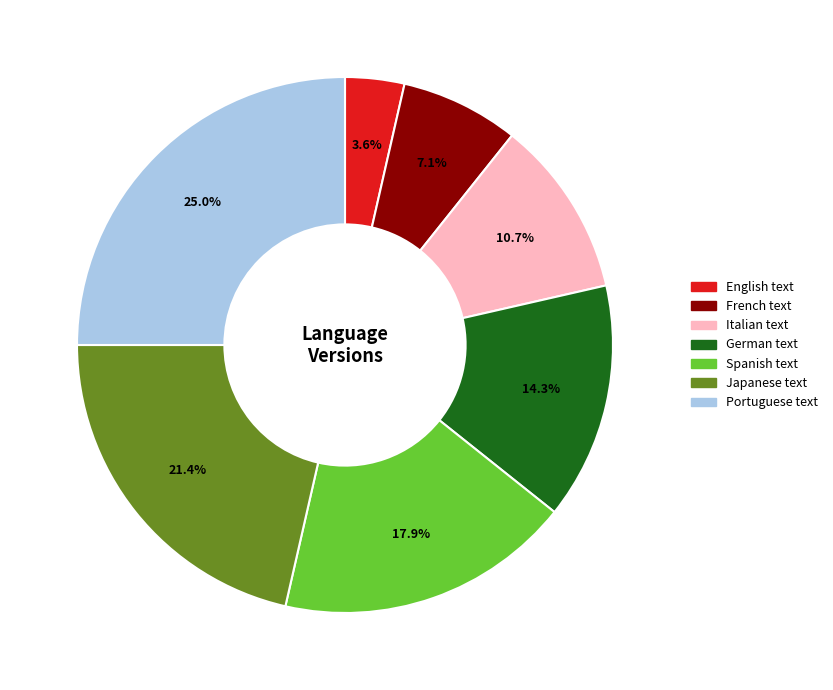

To the nearest percent, what percentage of the pie is Spanish text?

18%